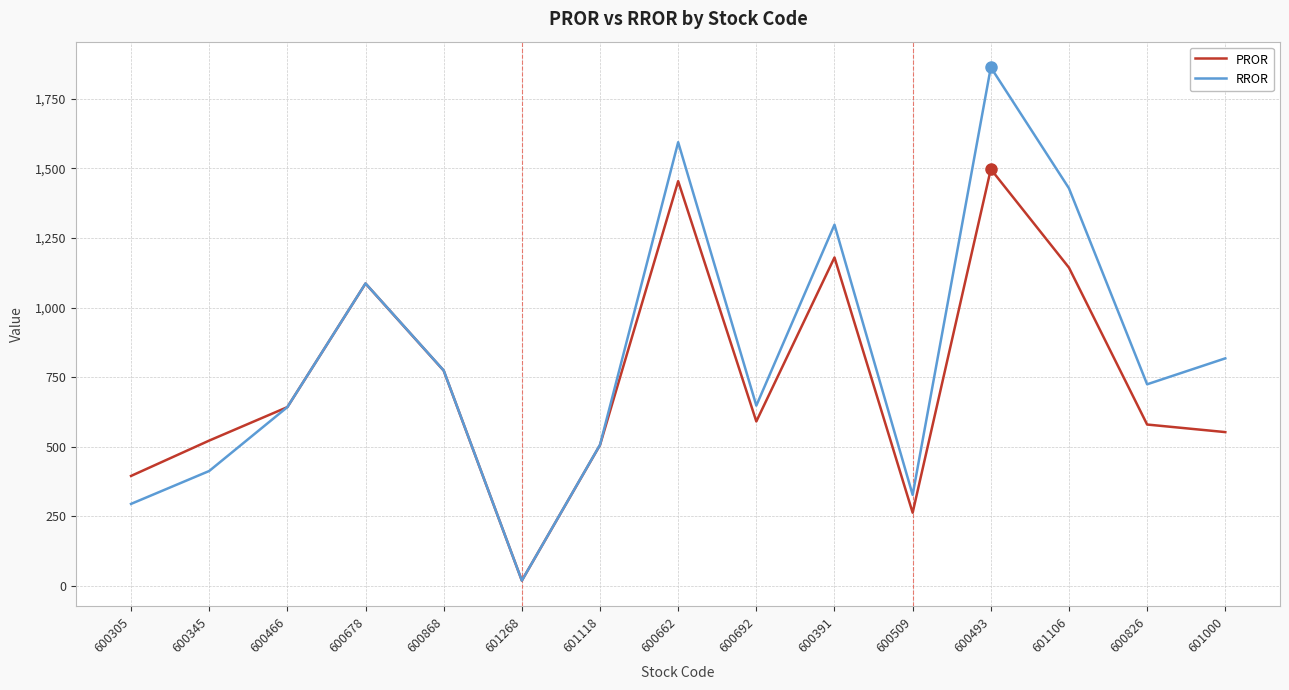

What is the spread (max minus min) of values at 600509?

64.1